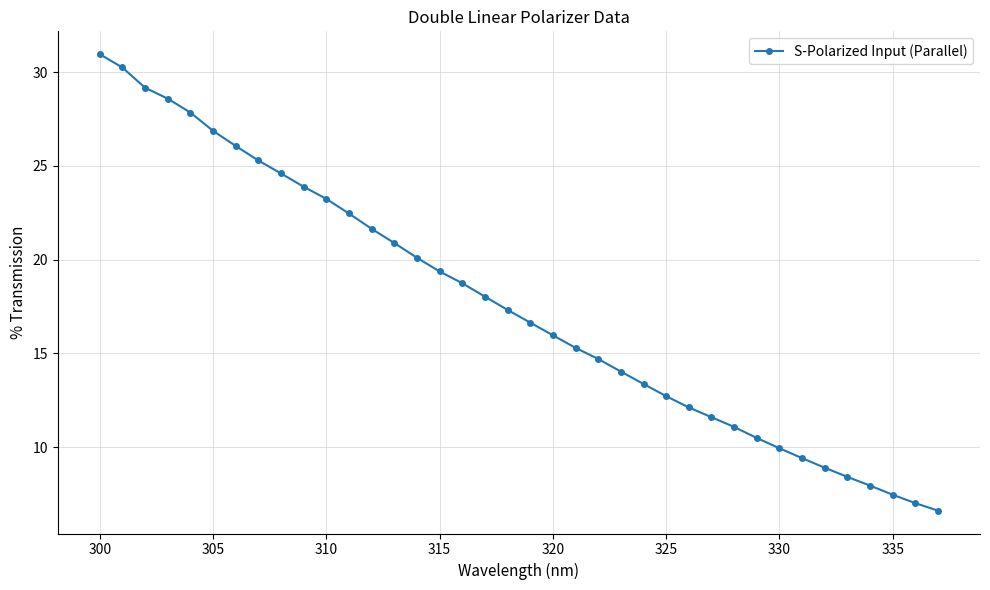

What is the value of the 15th point from the left?

20.1